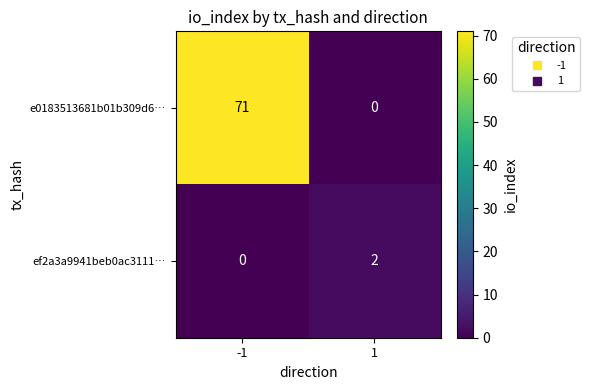

The e0183513681b01b309d6… series shows 71 at -1. True or false?

True